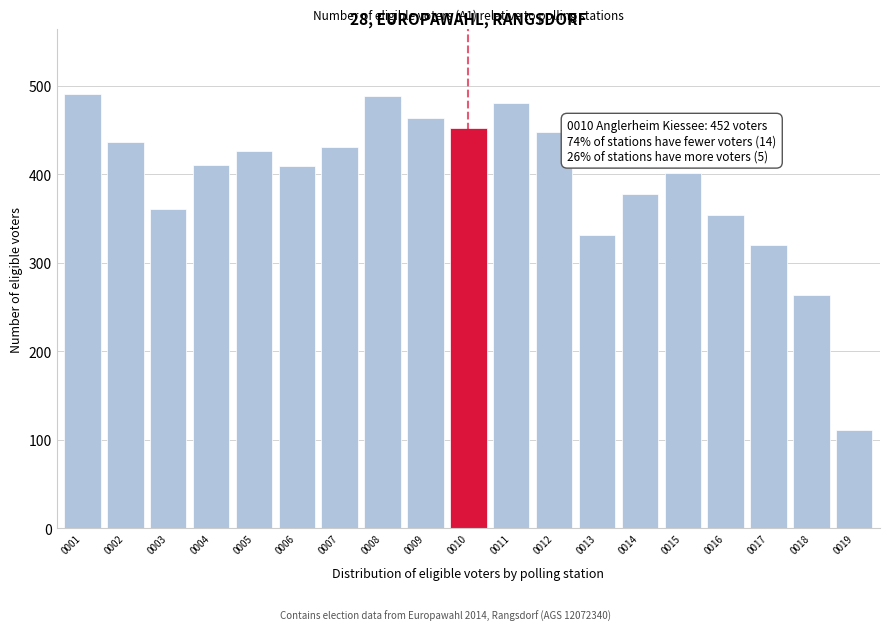

What is the difference between the second highest and second lowest values?

225